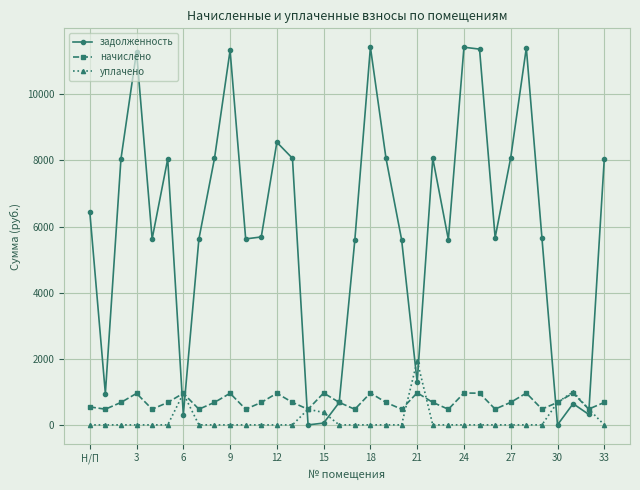

How many data points in уплачено are above 0?

7